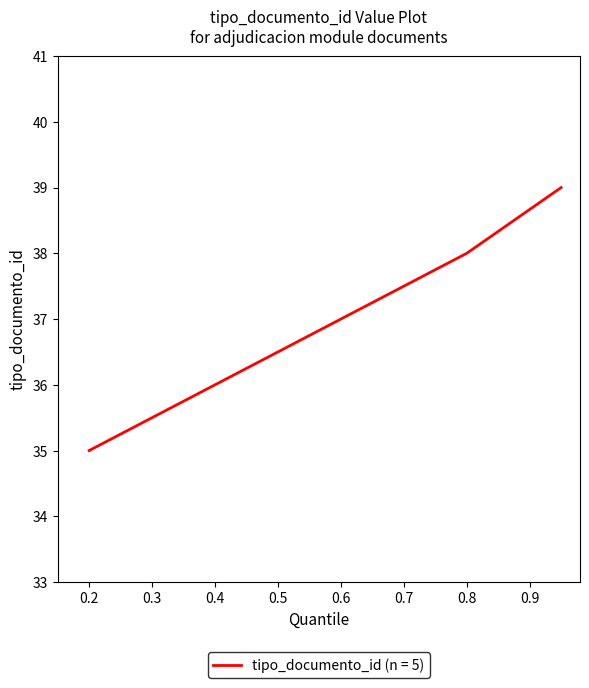

Reading left to right, list all the values displayed in this chart.

35	36	37	38	39